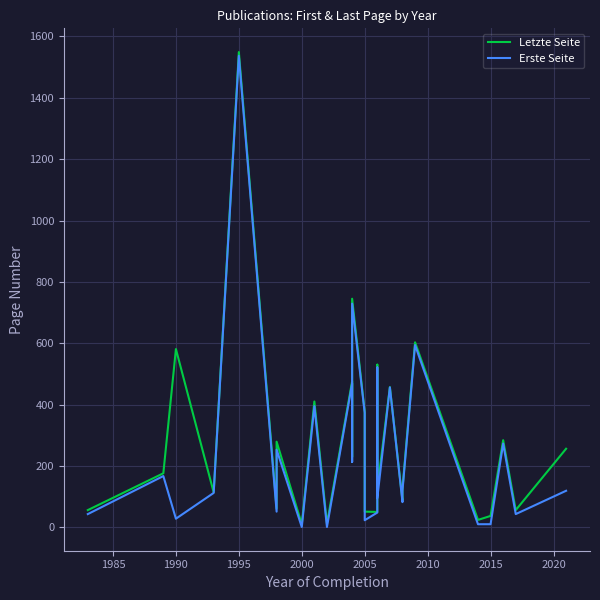

Is the value of Erste Seite at 1990 greater than the value of Letzte Seite at 2015?

No